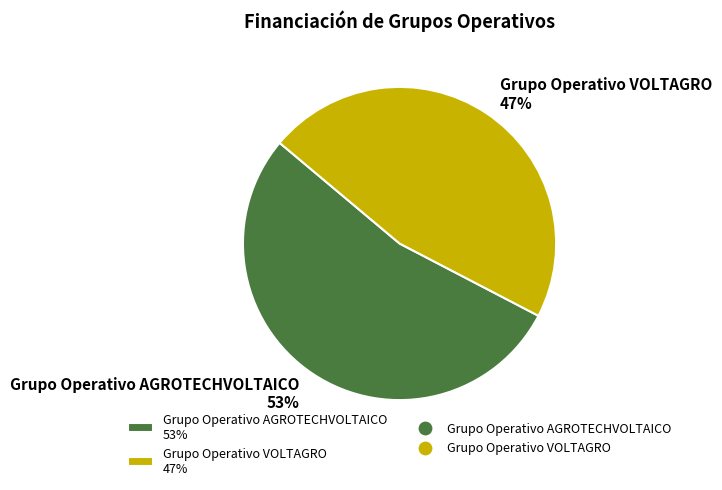

Rank the categories by value from highest to lowest.

Grupo Operativo AGROTECHVOLTAICO, Grupo Operativo VOLTAGRO